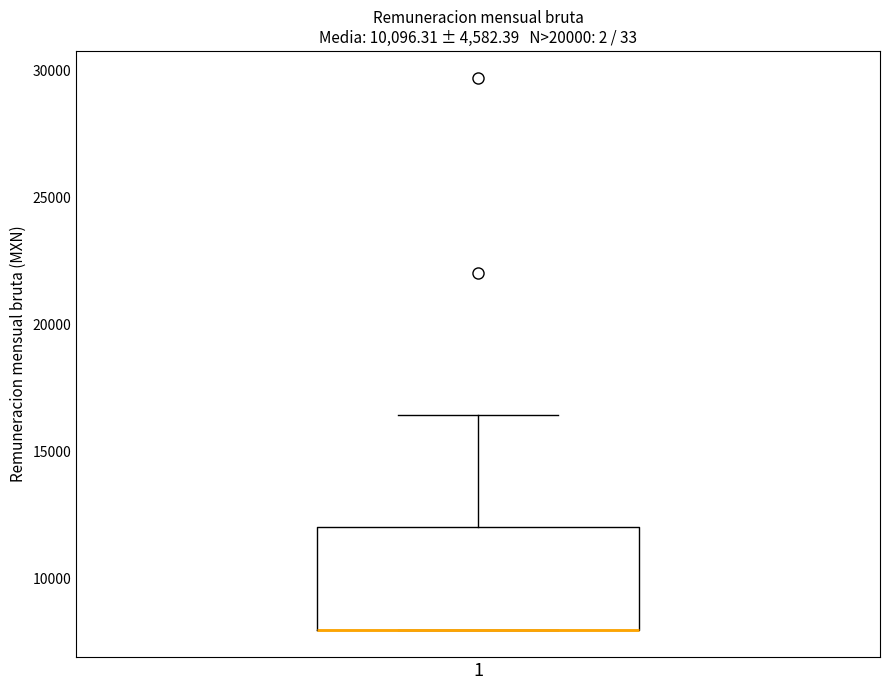

Where is the upper edge of the box at x = 1 on the y-axis? The values are not printed on the chart, so give them approximately, as read against the axis.

12000